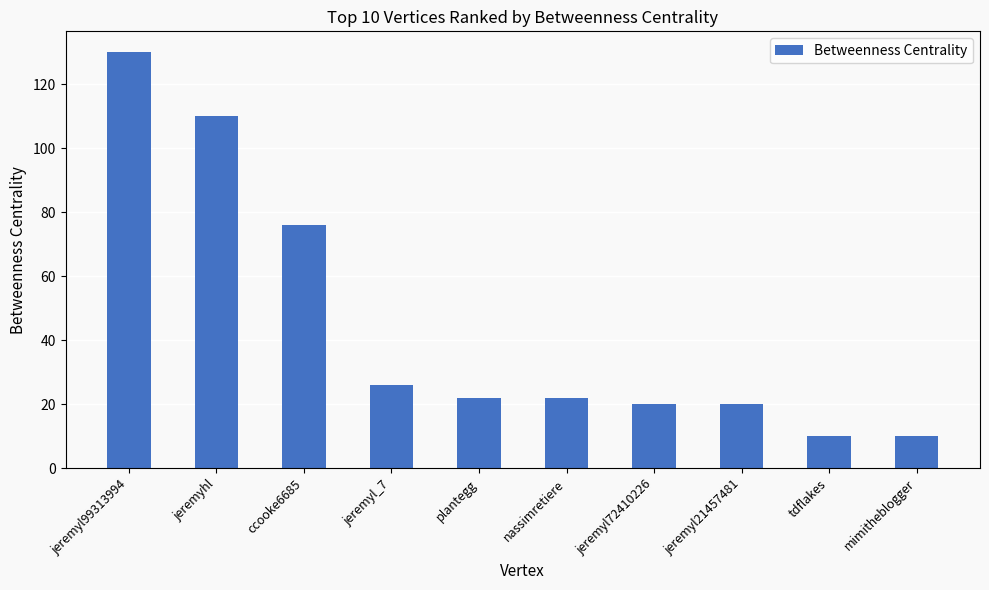

The chart shows a value of 6 at plantegg. True or false?

False